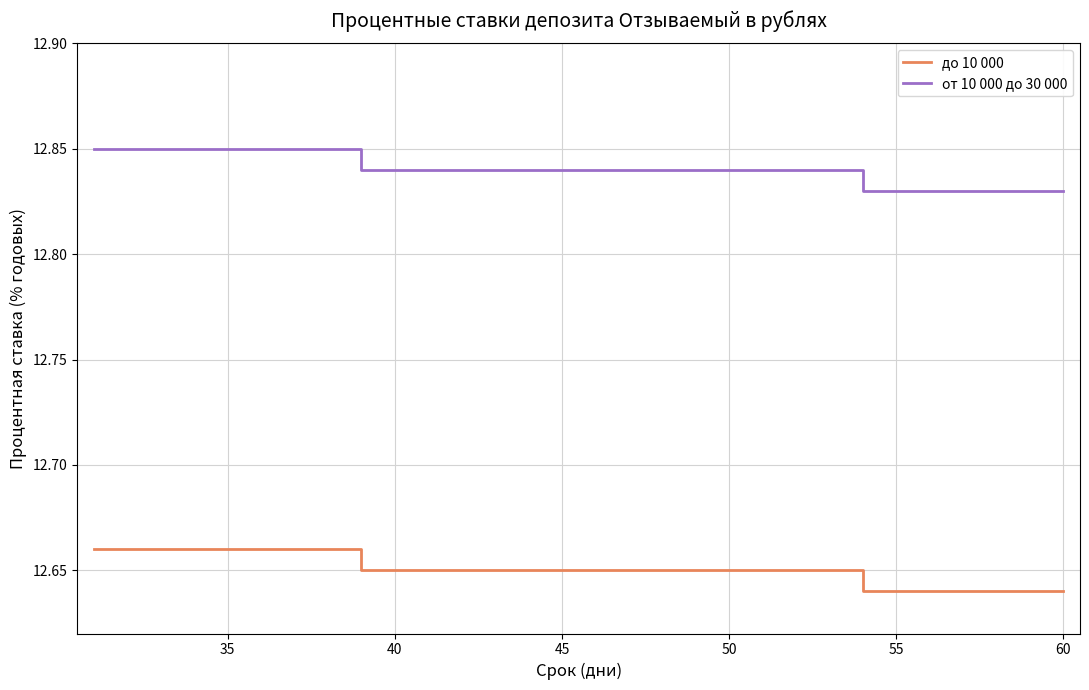

True or false: от 10 000 до 30 000 and до 10 000 cross at least once.

False